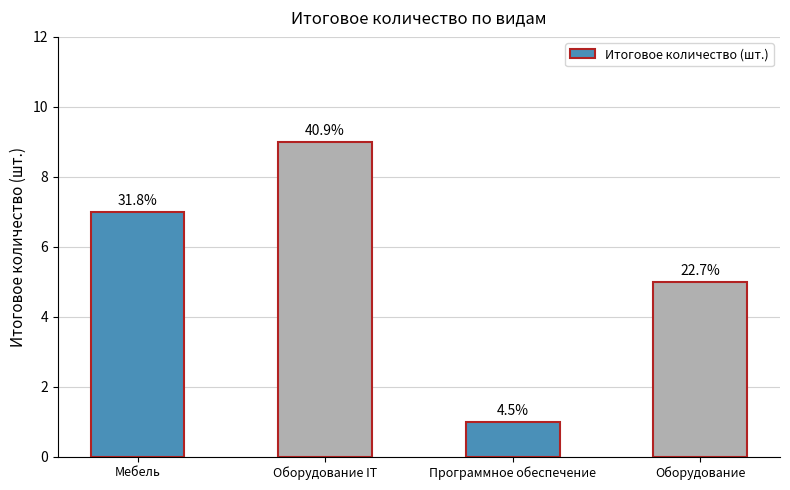

Are the bars horizontal?

No